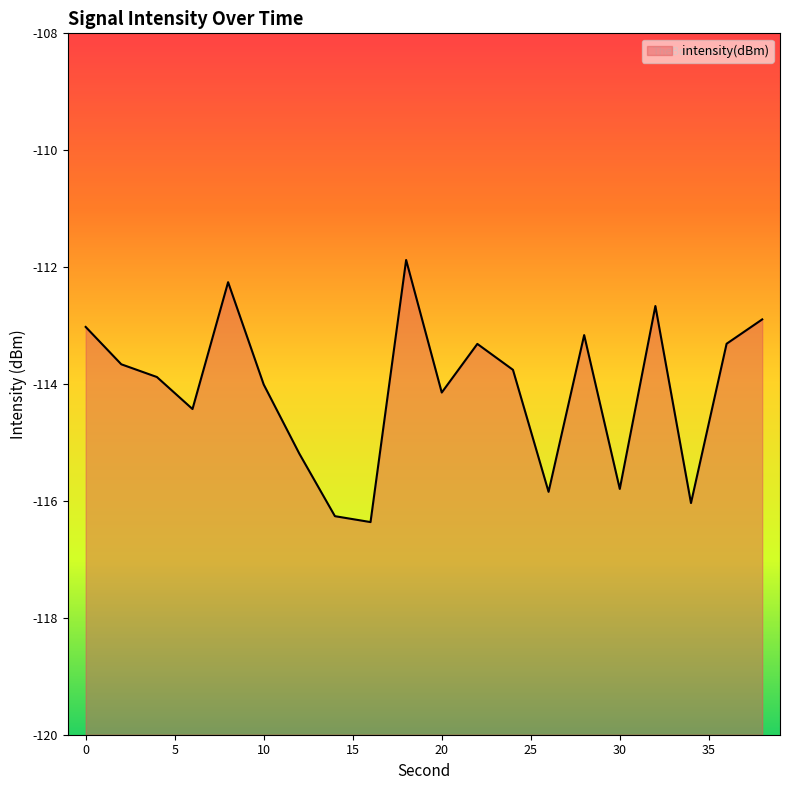

What is the value of the 2nd point from the left?

-113.7